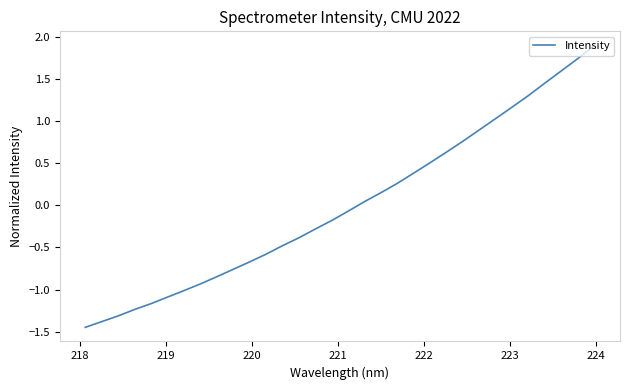

How many lines are shown in the chart?

1